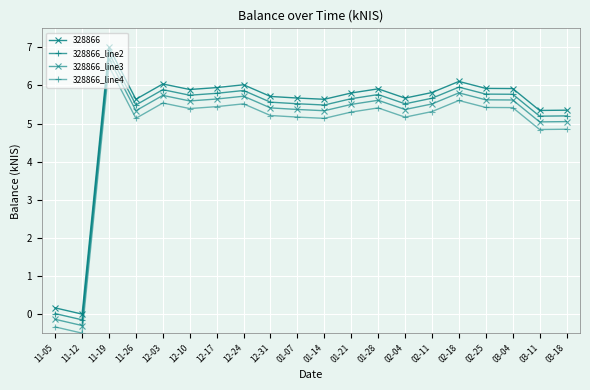

Count the number of data series in this chart.

4